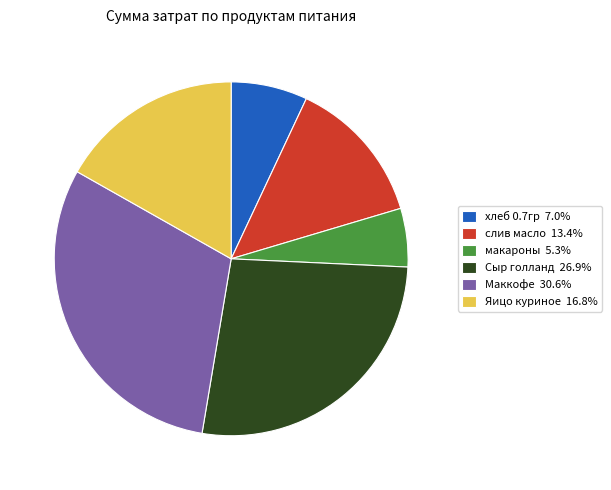

Approximately how many times larger is the value at Яицо куриное compared to слив масло?

1.3